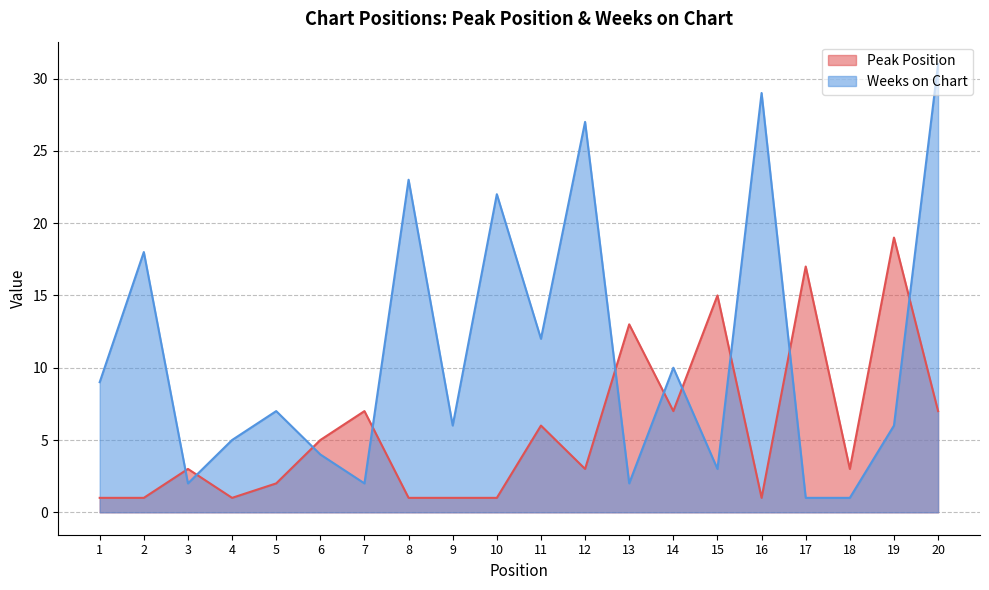

What are all the series names shown in the legend?

Peak Position, Weeks on Chart